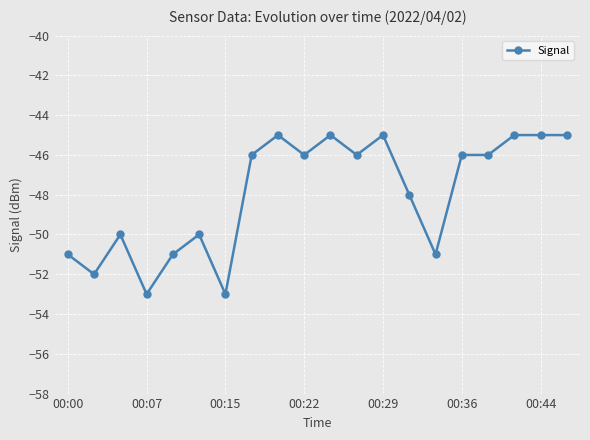

What is the smallest value displayed?

-53